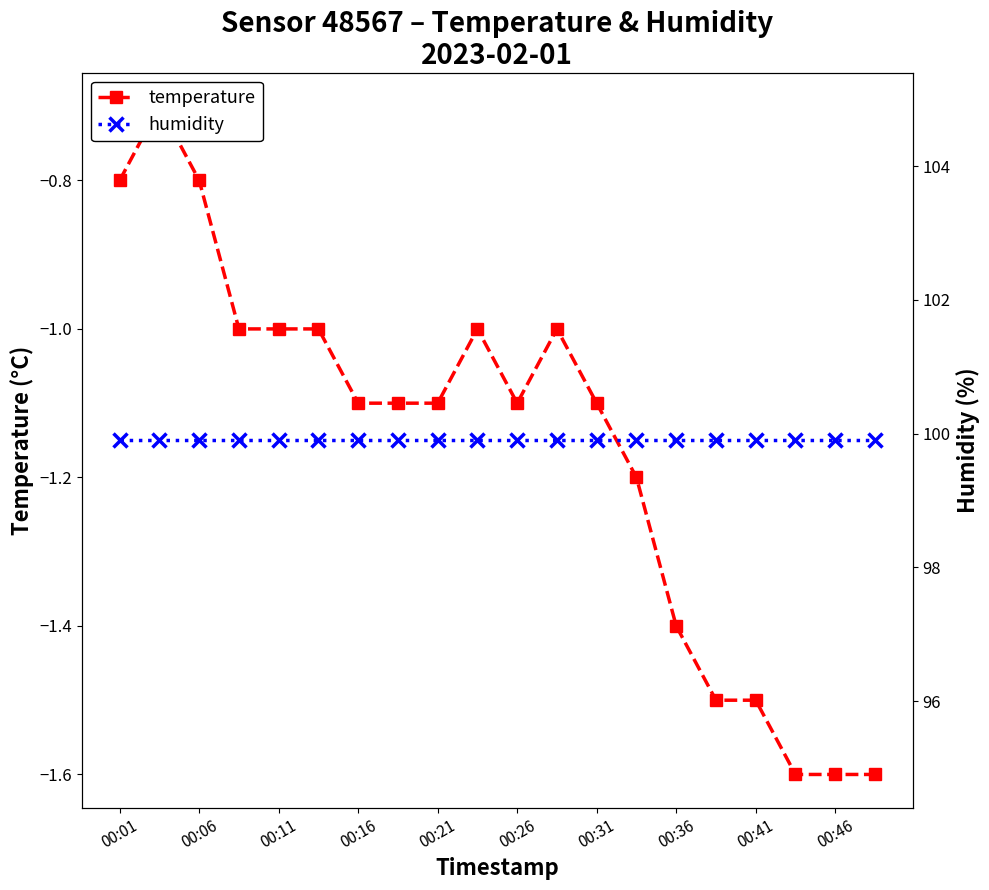

Count the number of data series in this chart.

2